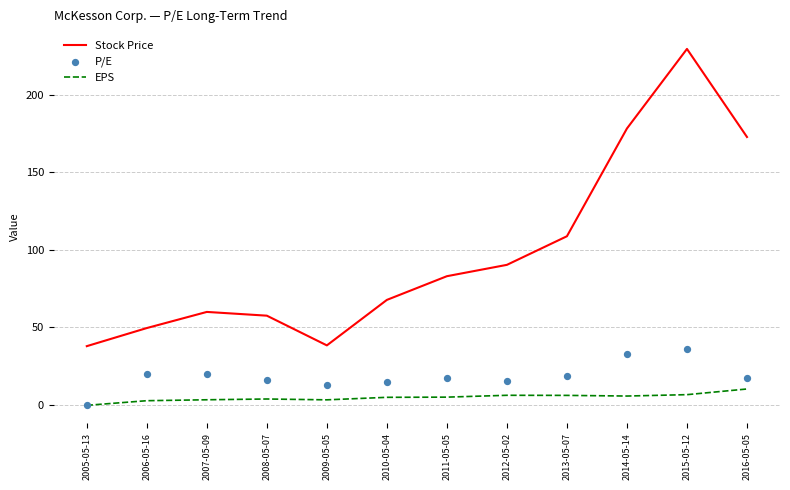

Which series reaches the maximum Y coordinate?

Stock Price